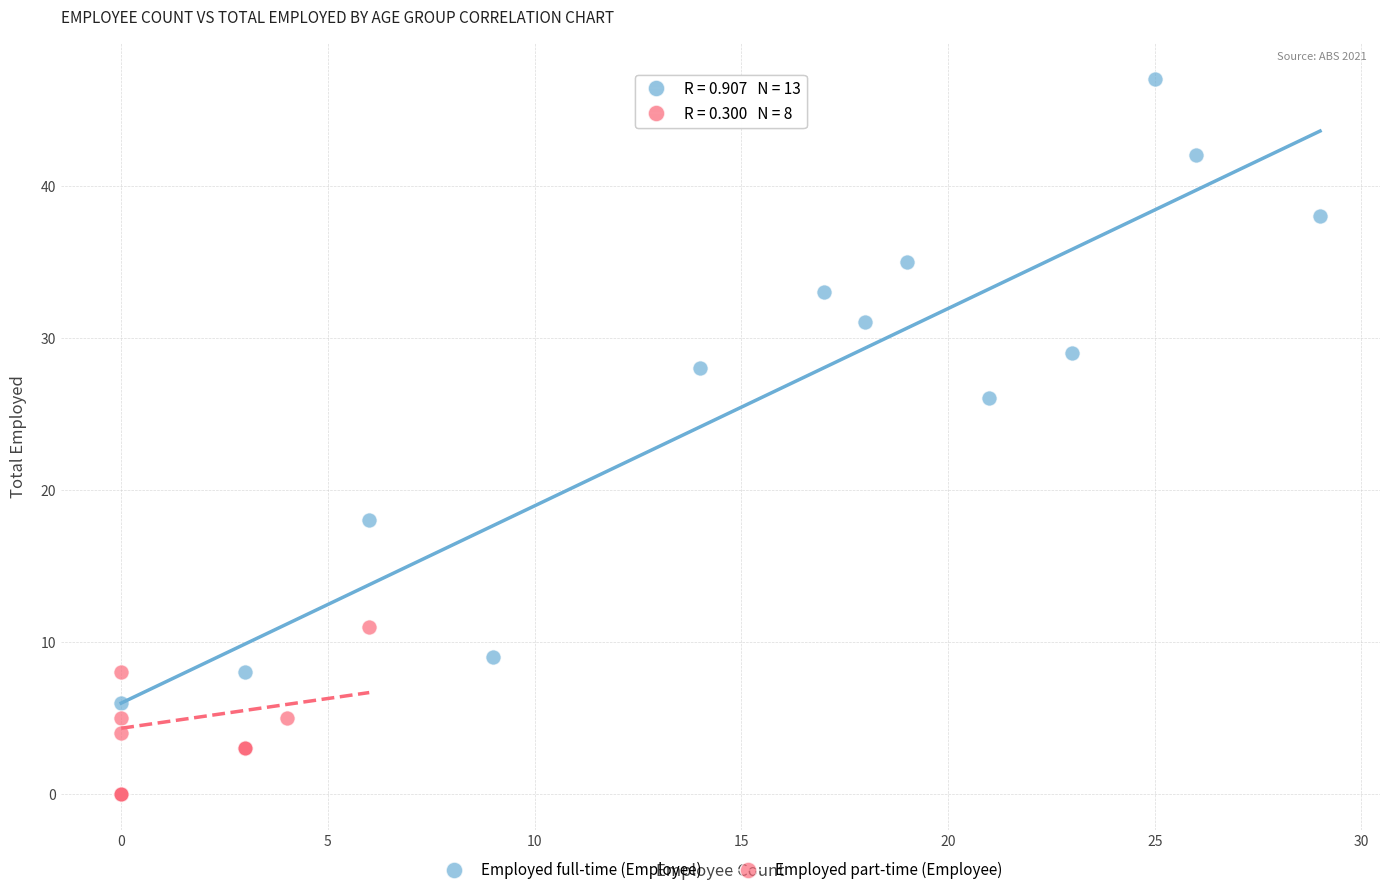

Which series reaches the maximum Y coordinate?

Employed full-time (Employee)